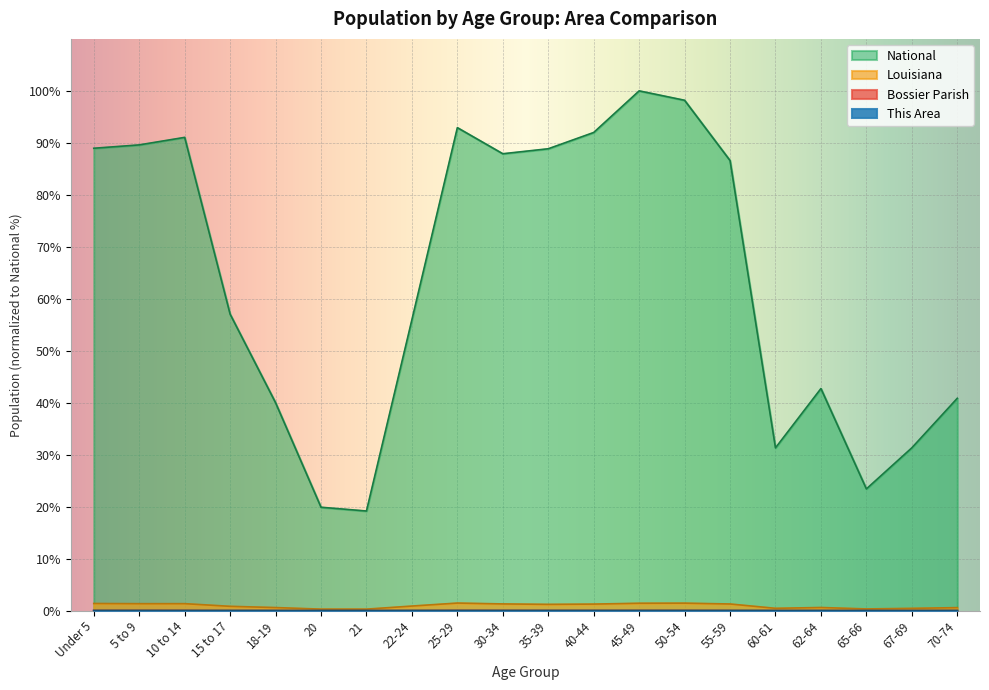

True or false: National and Louisiana cross at least once.

False